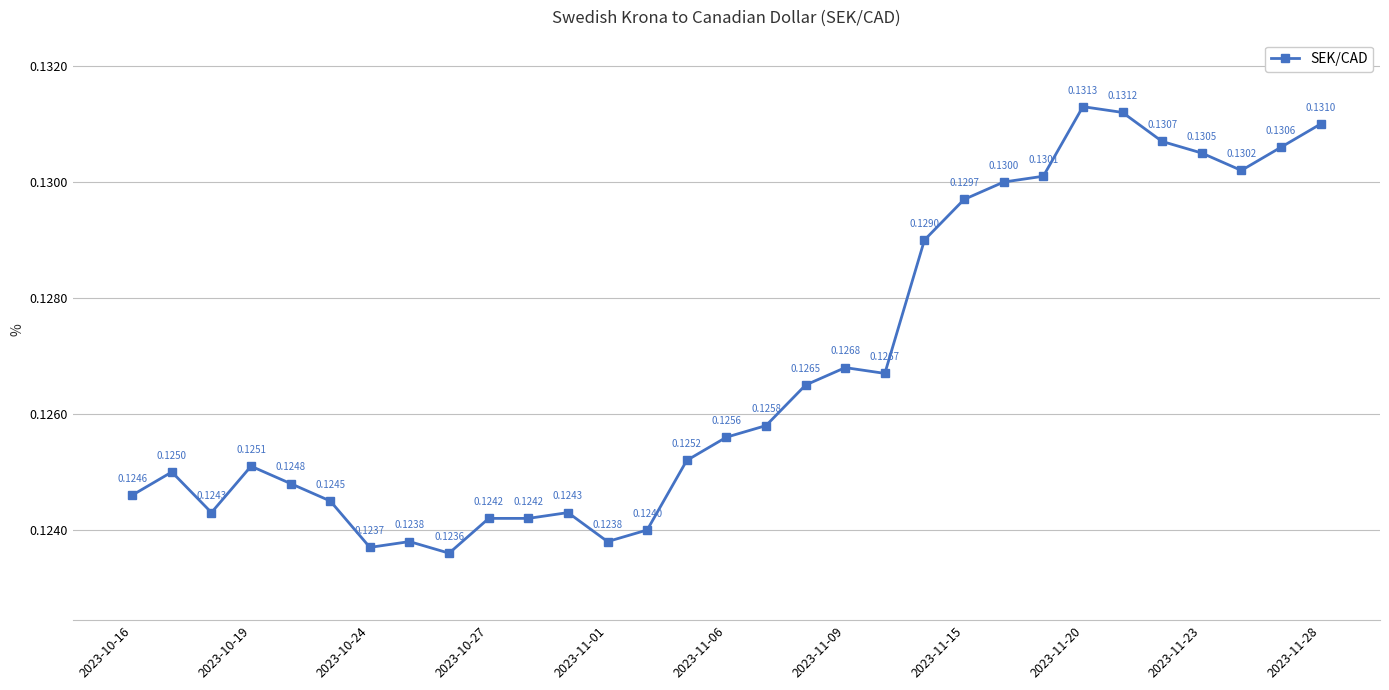

What is the average value?

0.1